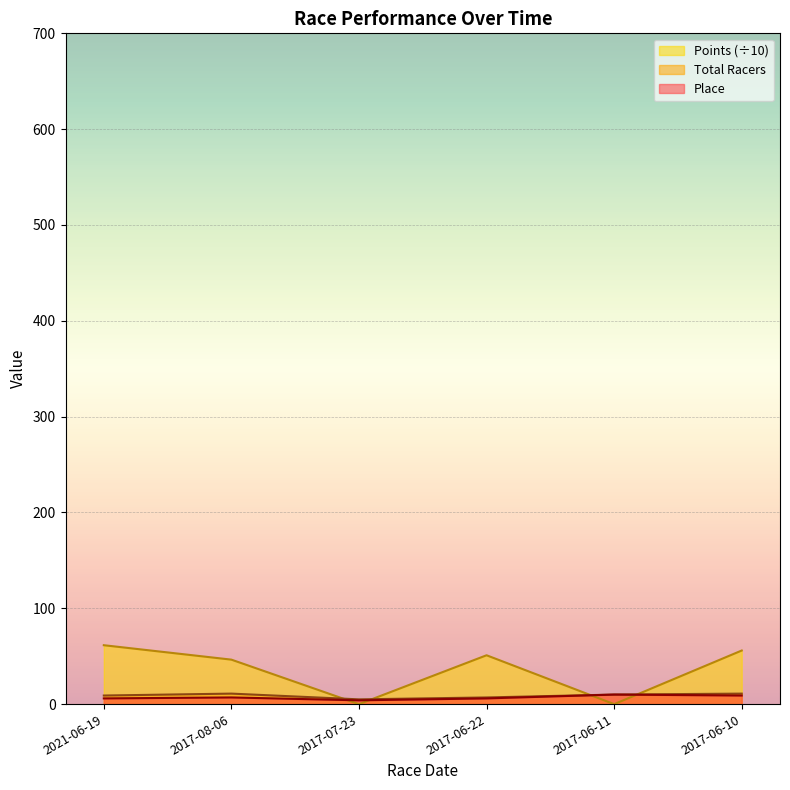

At which label is Total Racers closest to 8?

2021-06-19